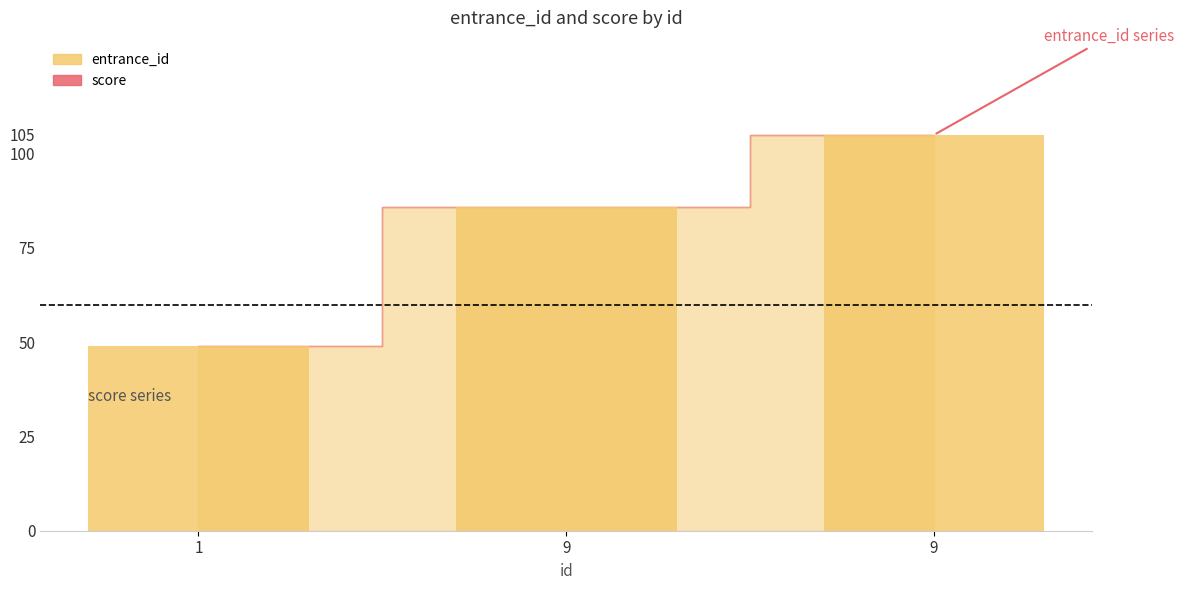

Reading left to right, what are all the values shown in this chart?

entrance_id: 1=49	9=86	9=105
score: 1=0	9=0	9=0